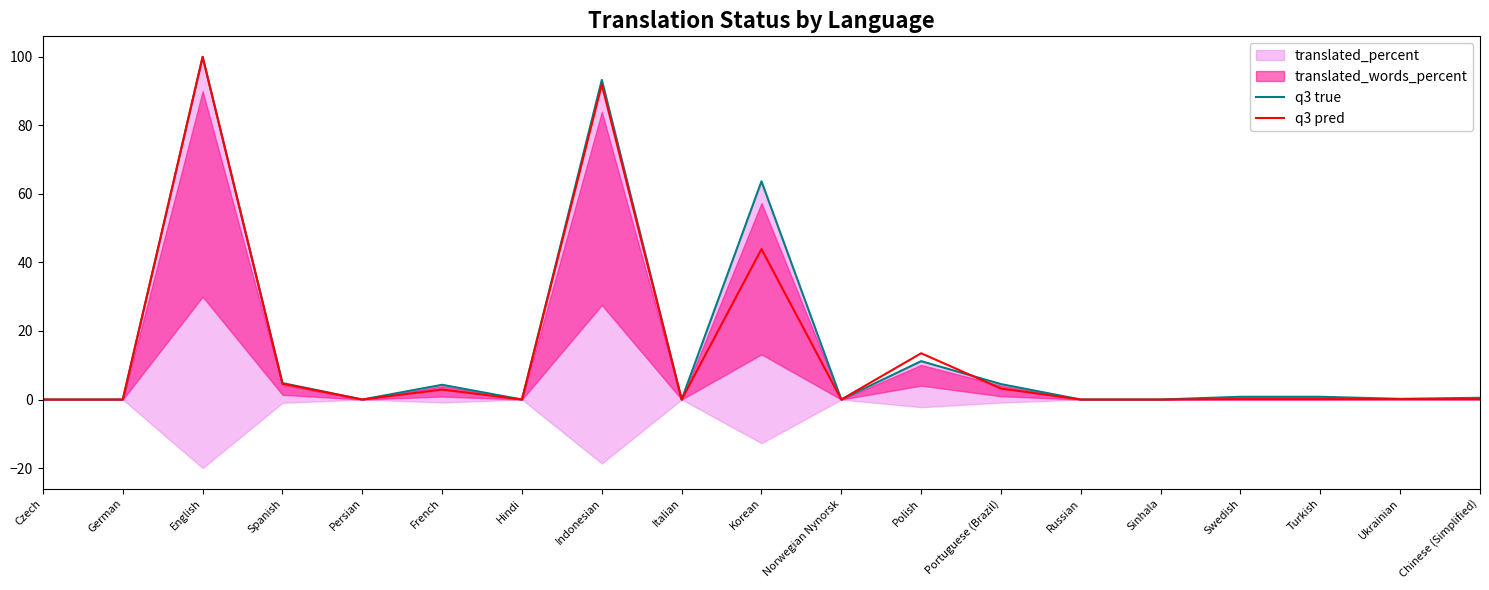

What is the label of the 16th point from the left?

Swedish